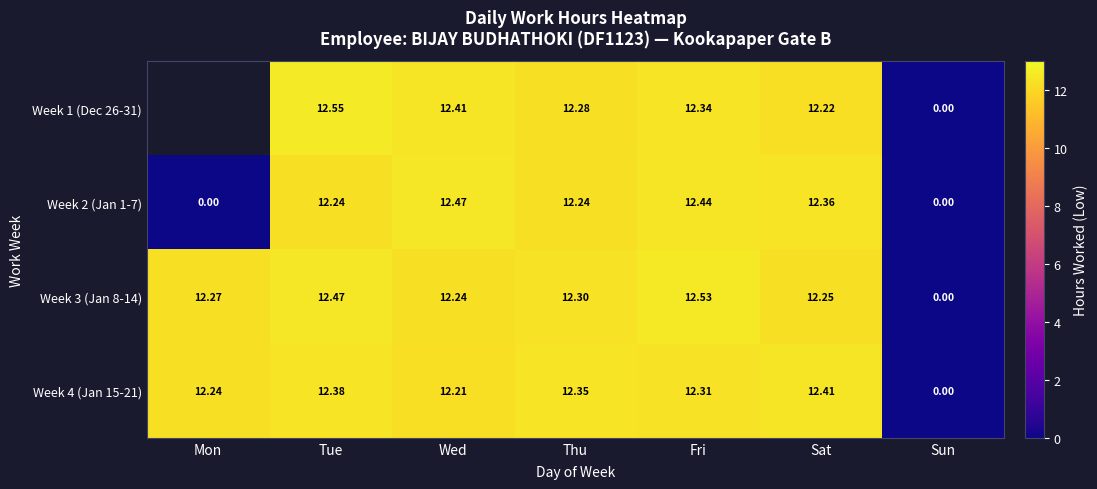

How many distinct data groups are displayed?

4